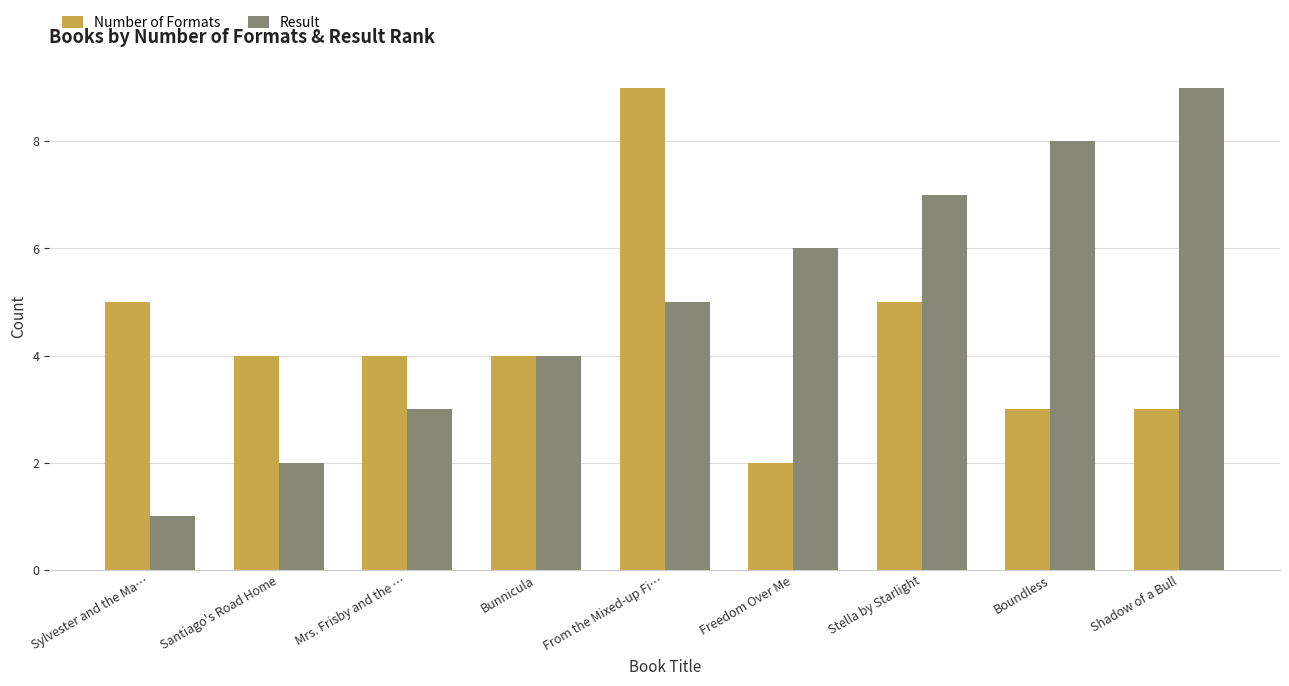

Does the chart contain stacked bars?

No